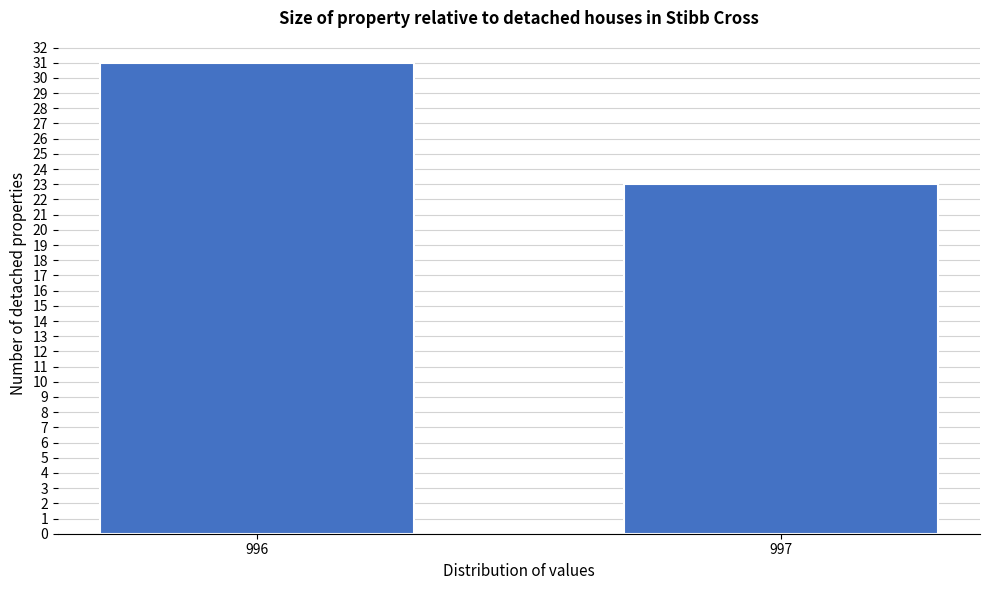

Reading left to right, list all the values displayed in this chart.

996=31	997=23